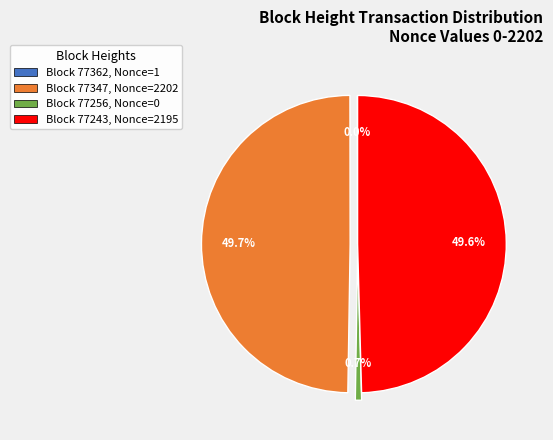

Is there a majority slice in this chart?

No